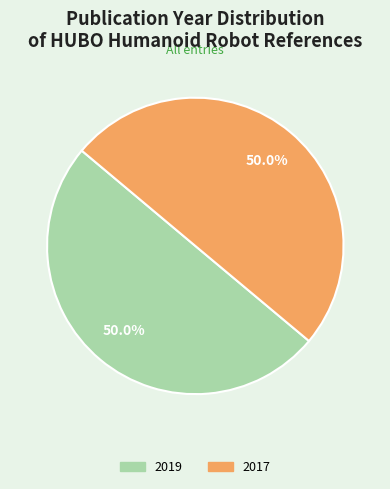

How many slices are in this pie chart?

2